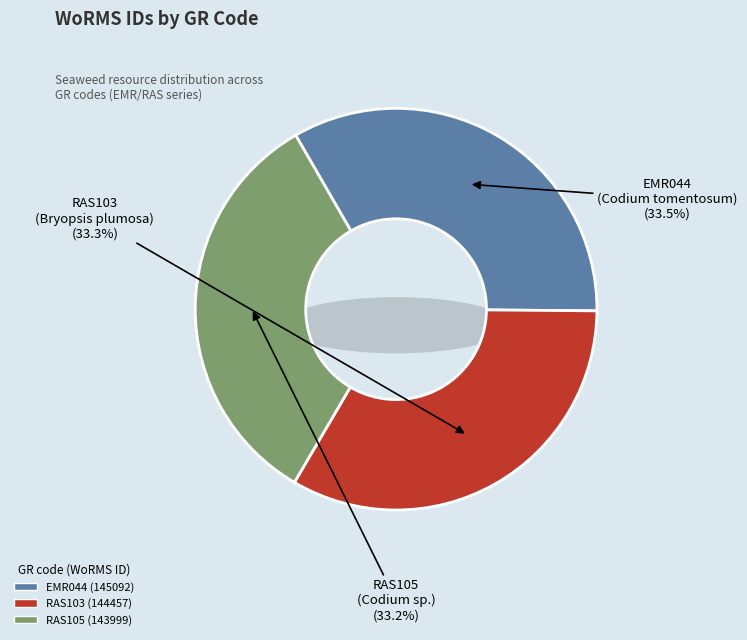

To the nearest percent, what percentage of the pie is EMR044?

33%